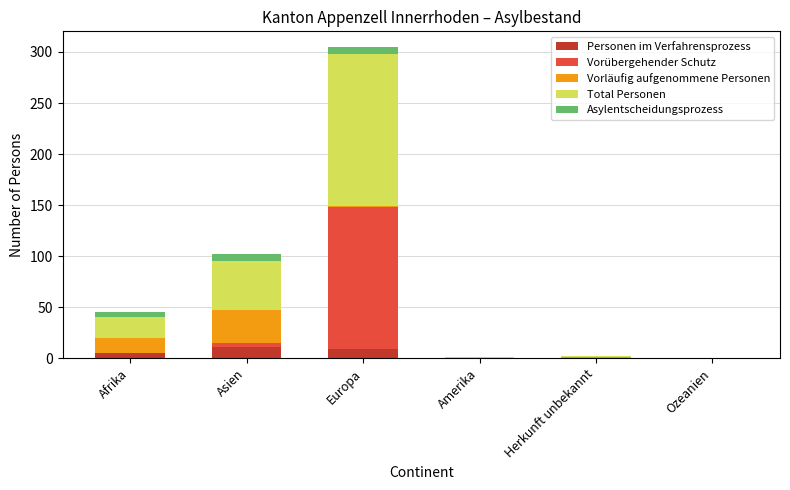

The Personen im Verfahrensprozess series shows 11 at Asien. True or false?

True